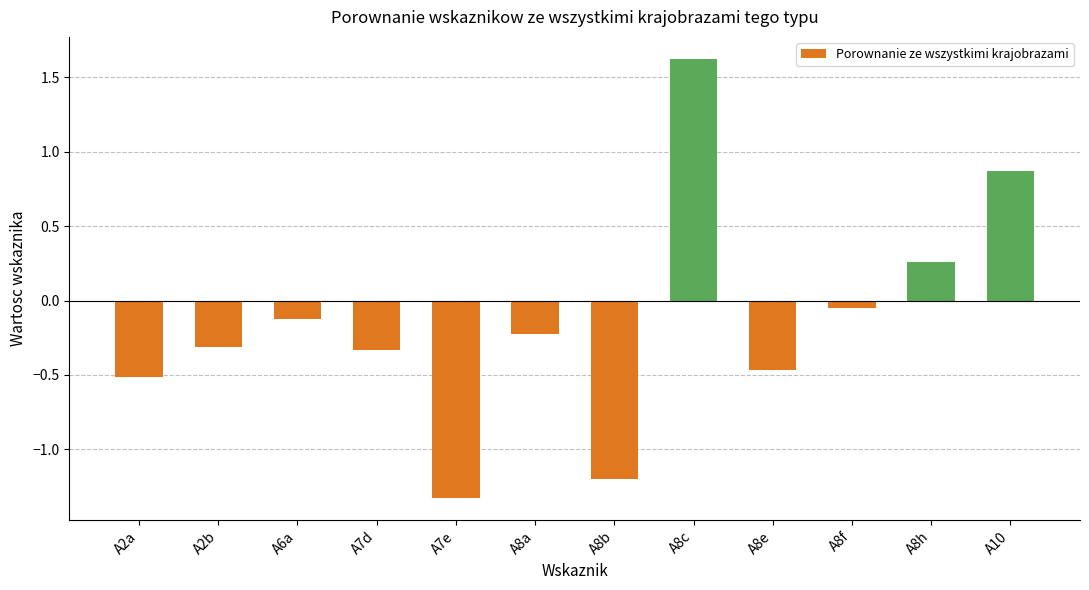

At which label is the value closest to 0?

A8f